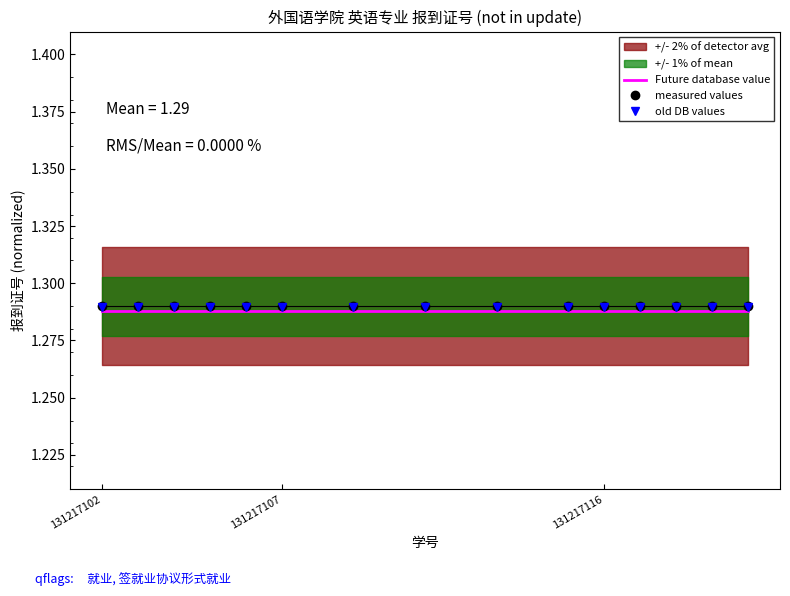

How many lines are shown in the chart?

2